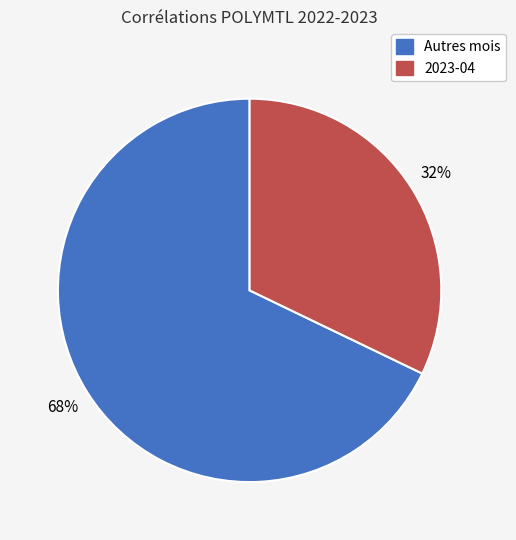

Rank the categories by value from lowest to highest.

2023-04, Autres mois